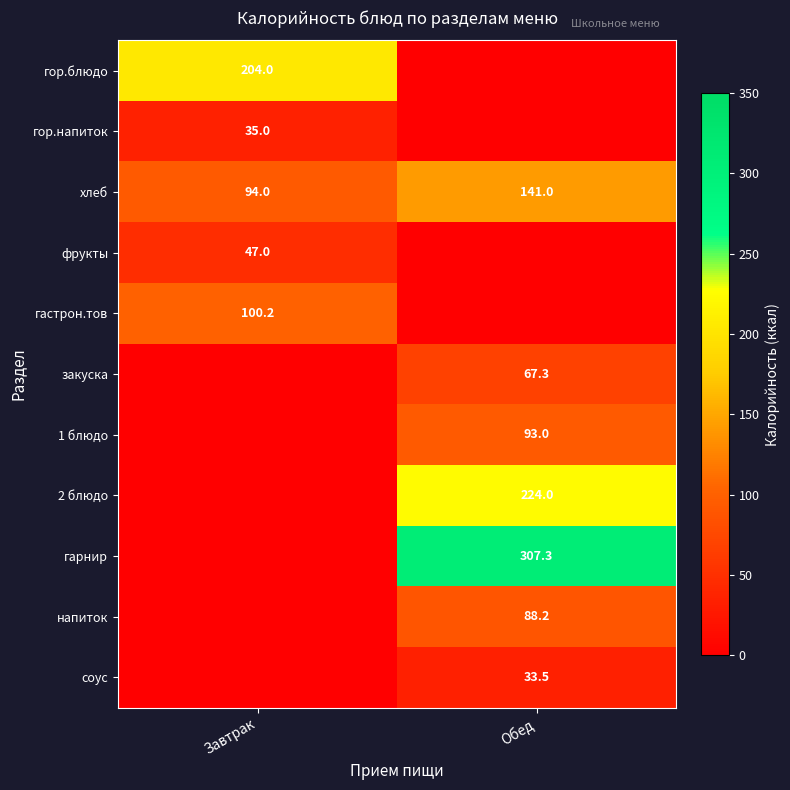

True or false: гор.блюдо has a value of 204.0 at Завтрак.

True